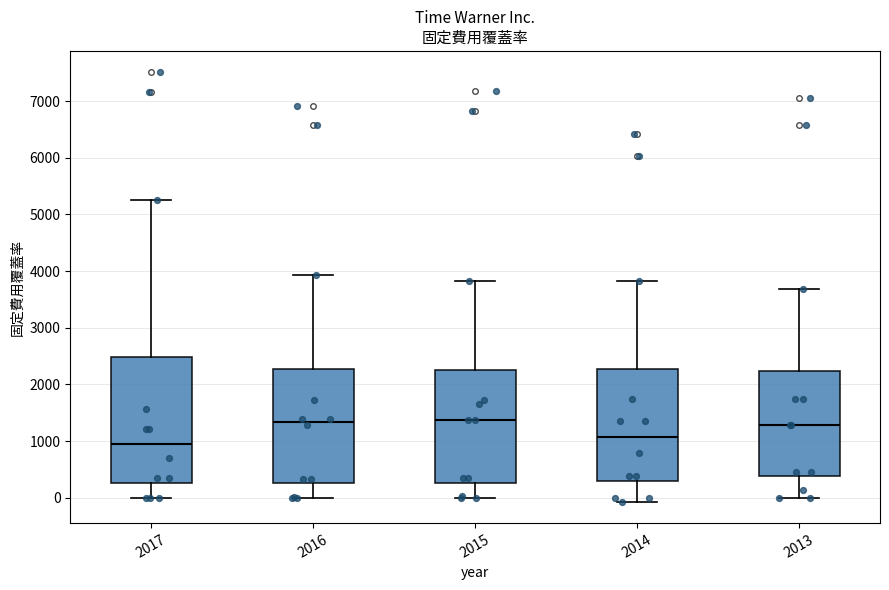

Where is the upper edge of the box at x = 2015 on the y-axis? The values are not printed on the chart, so give them approximately, as read against the axis.

2300